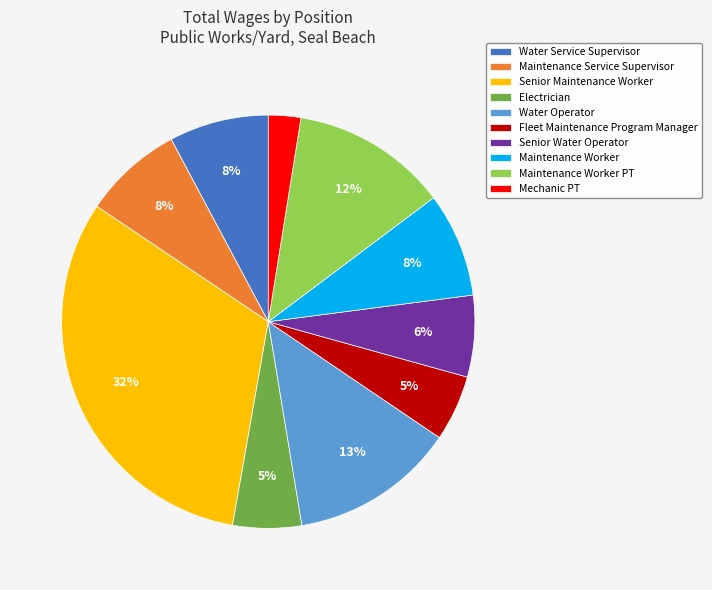

Count the number of slices in the pie.

10